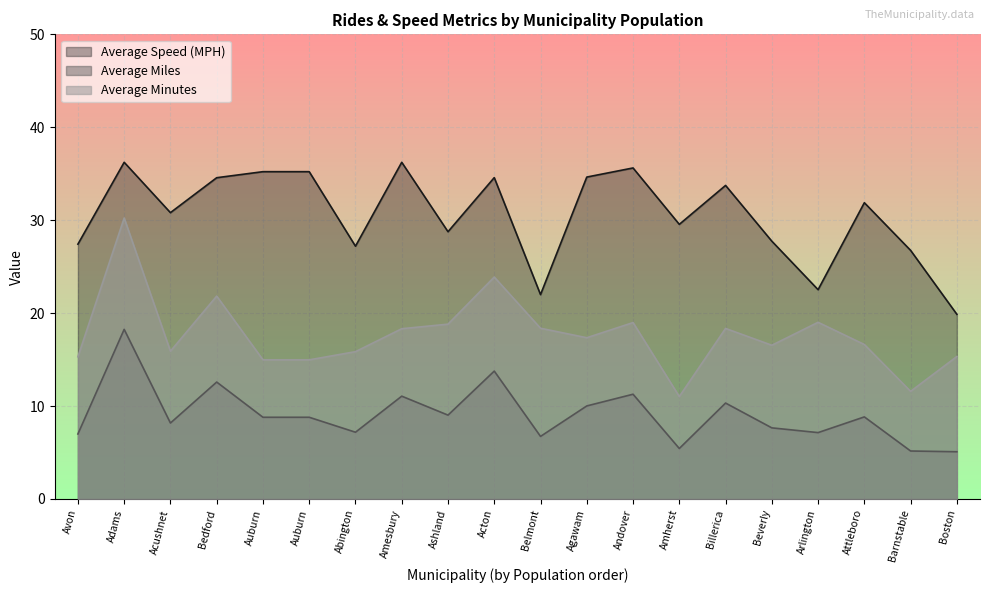

Reading left to right, list all the values displayed in this chart.

Average Speed (MPH): Abington=27.2	Acton=34.6	Acushnet=30.8	Adams=36.2	Agawam=34.6	Amesbury=36.2	Amherst=29.6	Andover=35.6	Arlington=22.5	Ashland=28.8	Auburn=35.2	Attleboro=31.9	Auburn=35.2	Avon=27.4	Barnstable=26.8	Bedford=34.6	Belmont=22.0	Beverly=27.7	Billerica=33.7	Boston=19.9
Average Miles: Abington=7.2	Acton=13.8	Acushnet=8.2	Adams=18.2	Agawam=10.0	Amesbury=11.1	Amherst=5.4	Andover=11.3	Arlington=7.1	Ashland=9.0	Auburn=8.8	Attleboro=8.8	Auburn=8.8	Avon=7.0	Barnstable=5.2	Bedford=12.6	Belmont=6.7	Beverly=7.7	Billerica=10.3	Boston=5.1
Average Minutes: Abington=15.8	Acton=23.9	Acushnet=15.9	Adams=30.2	Agawam=17.4	Amesbury=18.3	Amherst=11.0	Andover=19.0	Arlington=19.0	Ashland=18.8	Auburn=15.0	Attleboro=16.6	Auburn=15.0	Avon=15.3	Barnstable=11.6	Bedford=21.8	Belmont=18.4	Beverly=16.5	Billerica=18.4	Boston=15.3